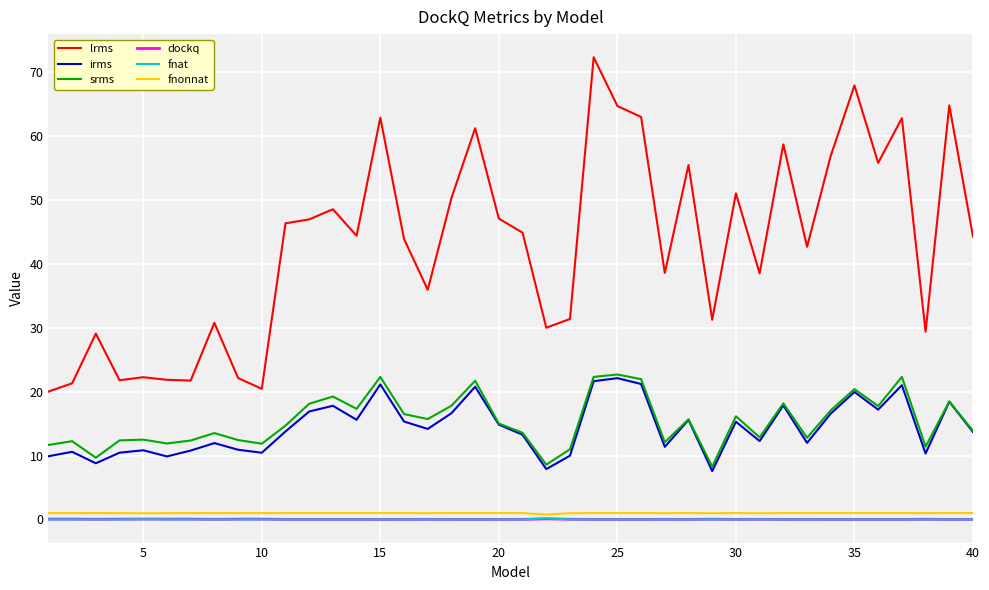

What is the lowest value of the lrms series?

20.0